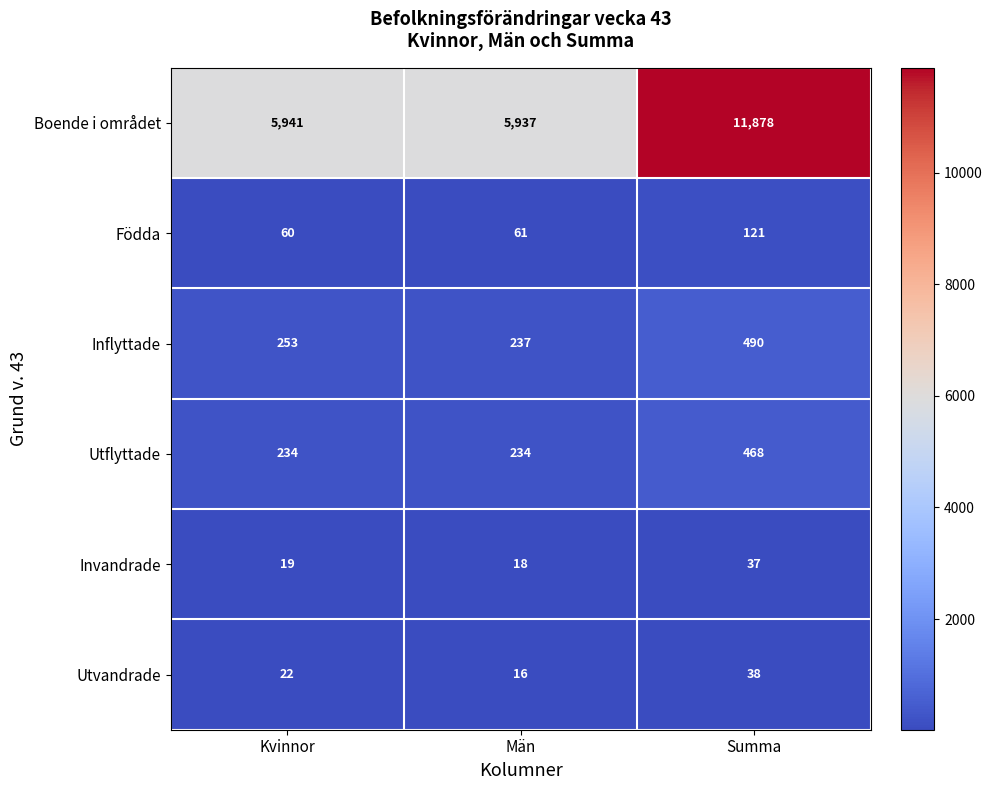

Which category has the lowest value across all series?

Män